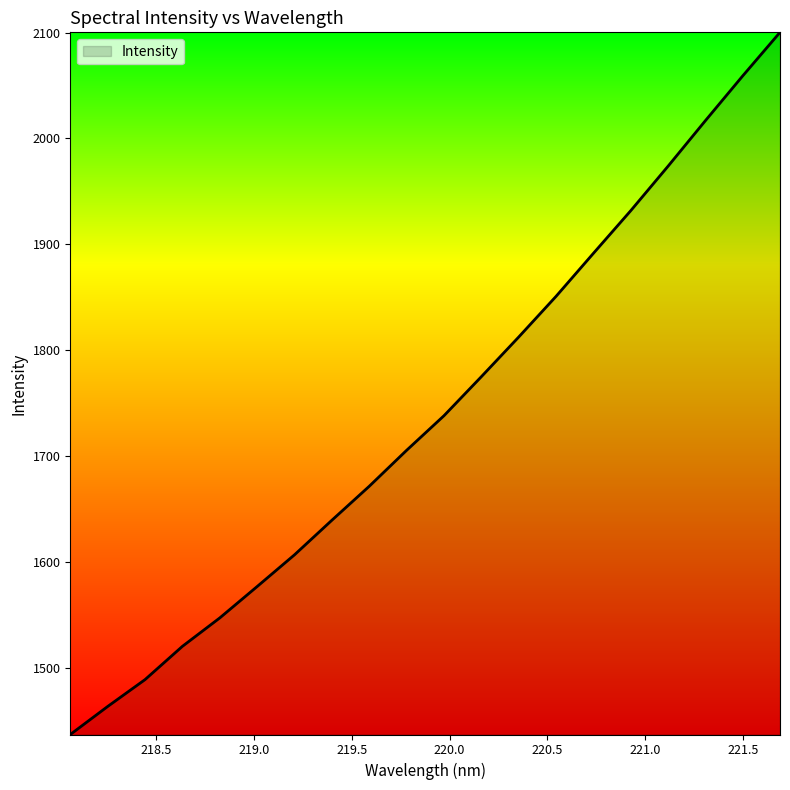

True or false: there are more than 2 points higher than both neighbors.

False